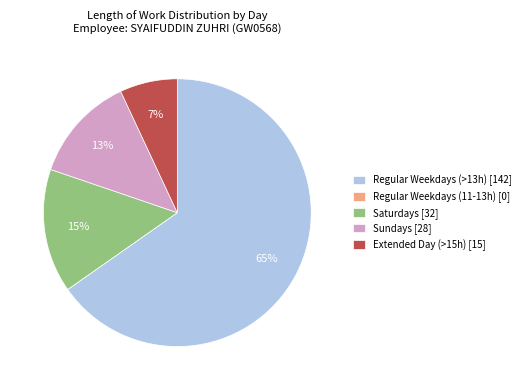

True or false: Regular Weekdays (>13h) [142] accounts for 65% of the total.

True